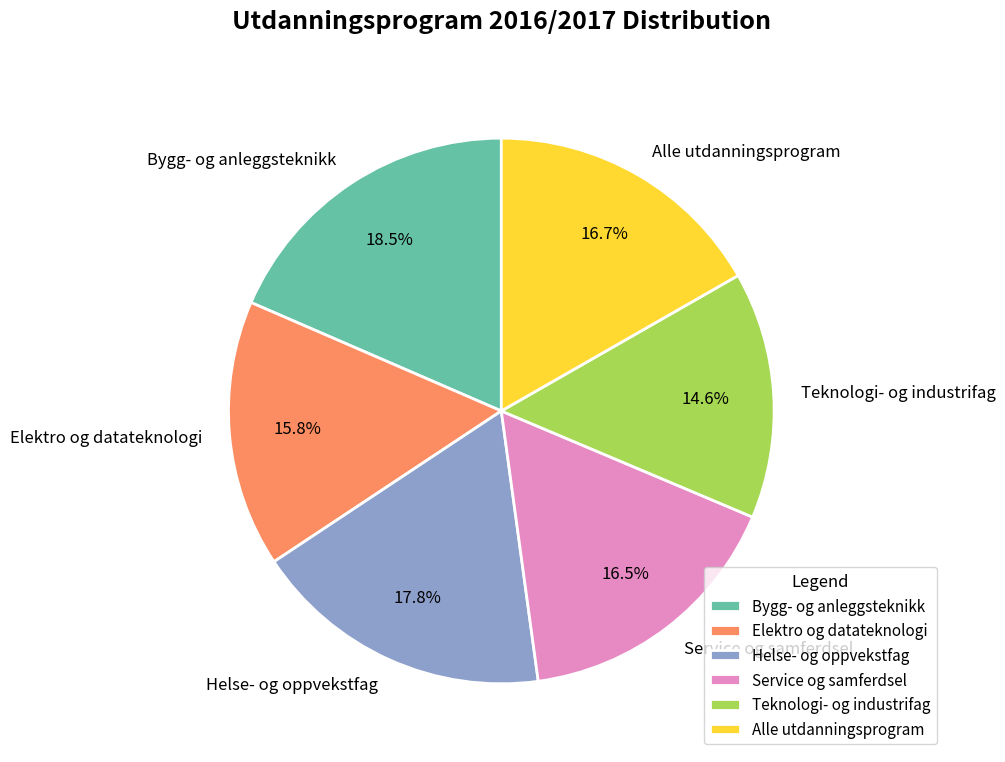

Does Bygg- og anleggsteknikk account for over 50% of the chart?

No